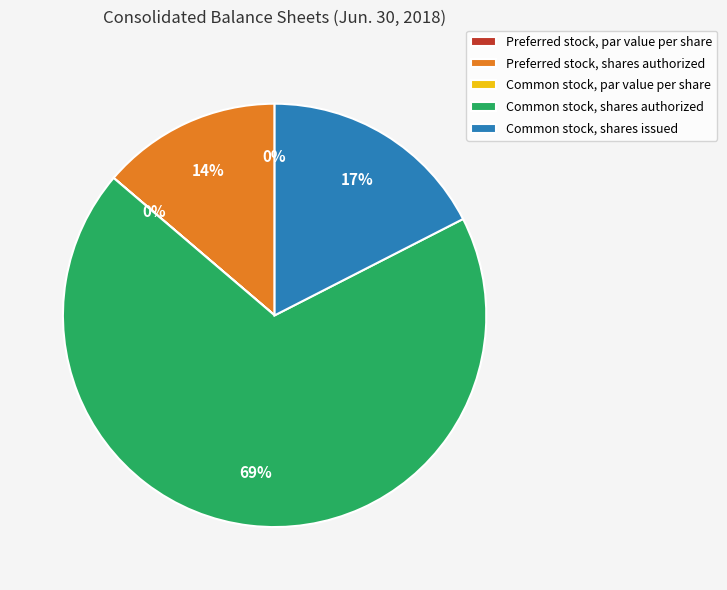

Which category has the biggest portion of the pie?

Common stock, shares authorized